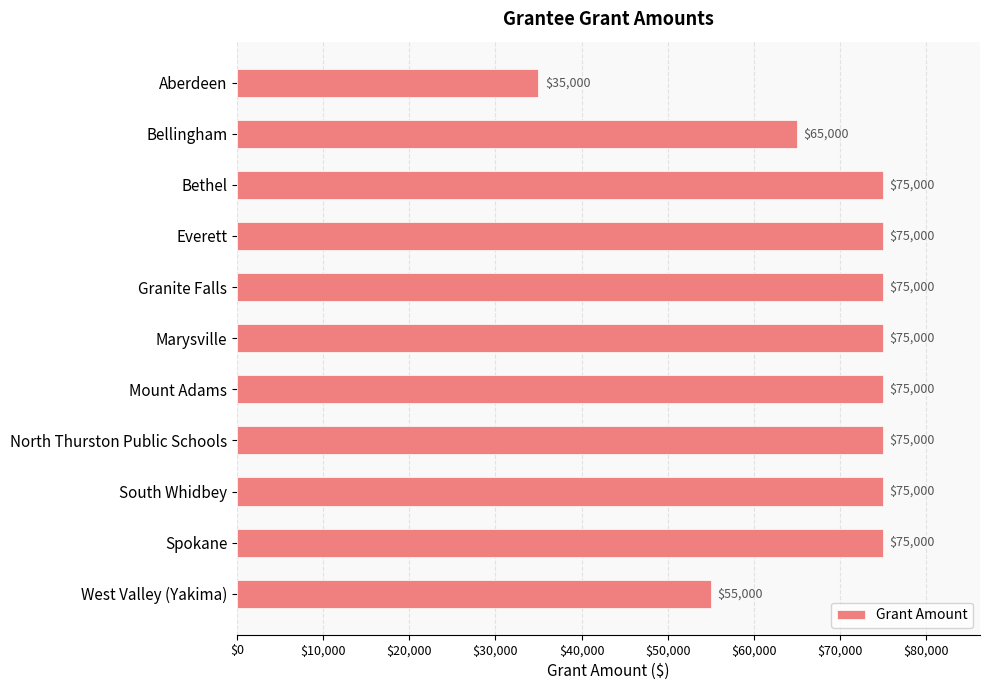

Between South Whidbey and West Valley (Yakima), which is larger?

South Whidbey